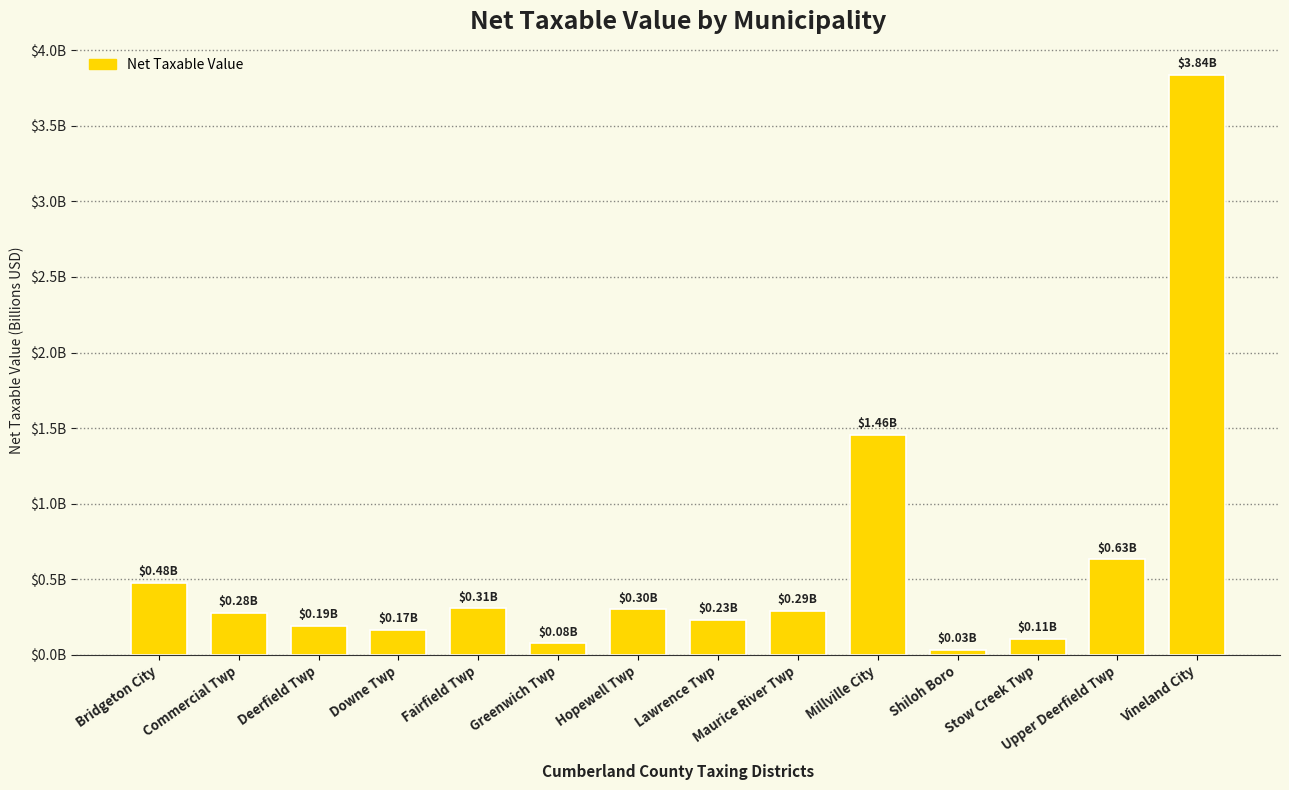

True or false: the data shows 0.4 at Maurice River Twp.

False